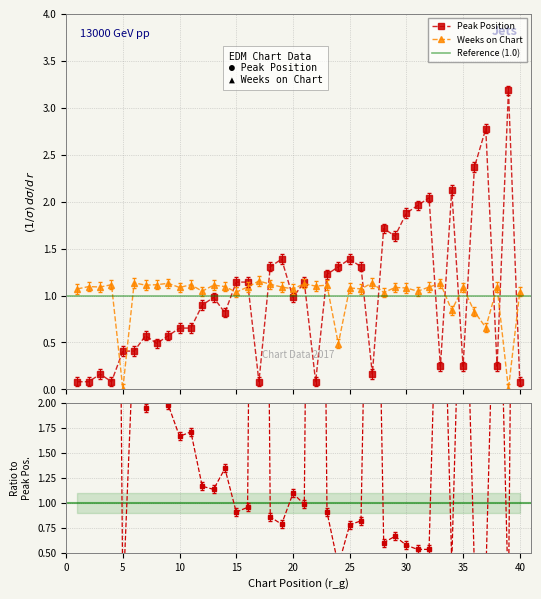

Is it true that Weeks on Chart equals 1.1 at 35?

True